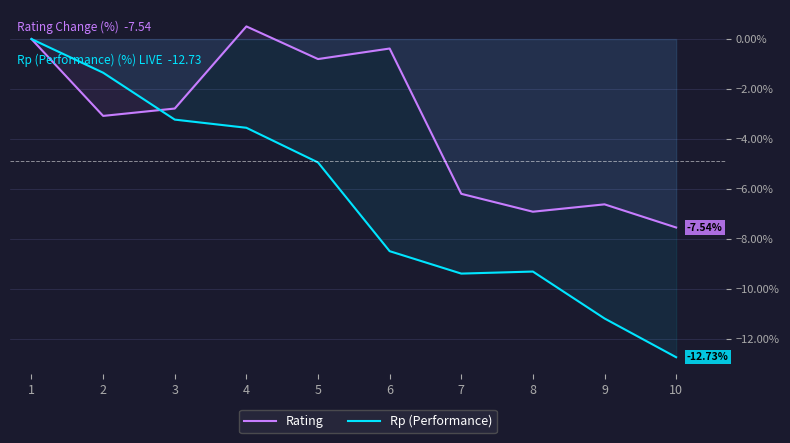

What is the value of the Rating point at the 8th from the left?

-6.9